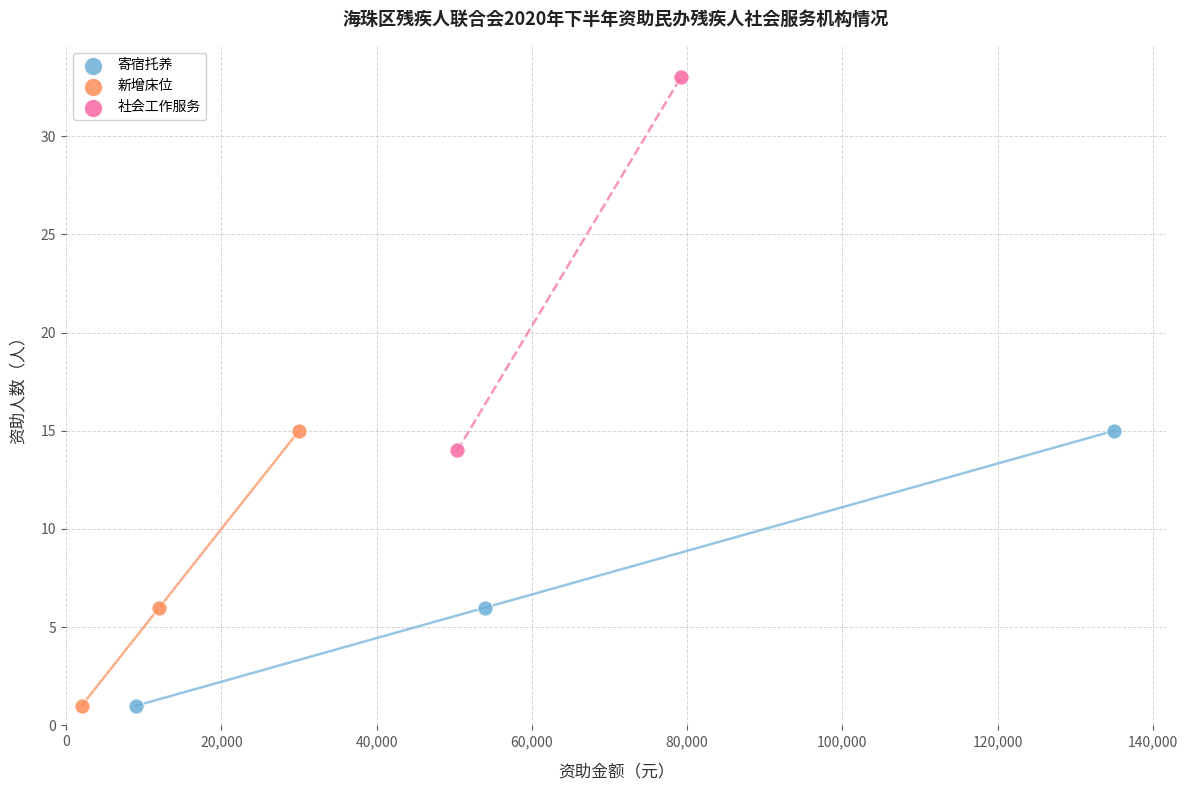

What are all the series names shown in the legend?

寄宿托养, 新增床位, 社会工作服务